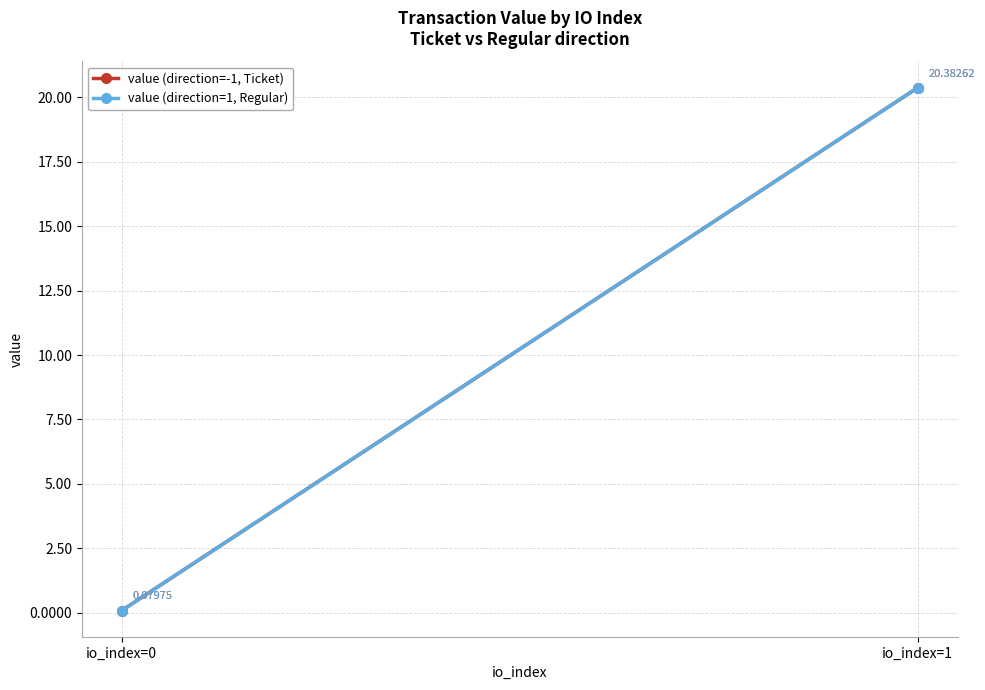

At how many categories does at least one series exceed 18?

1